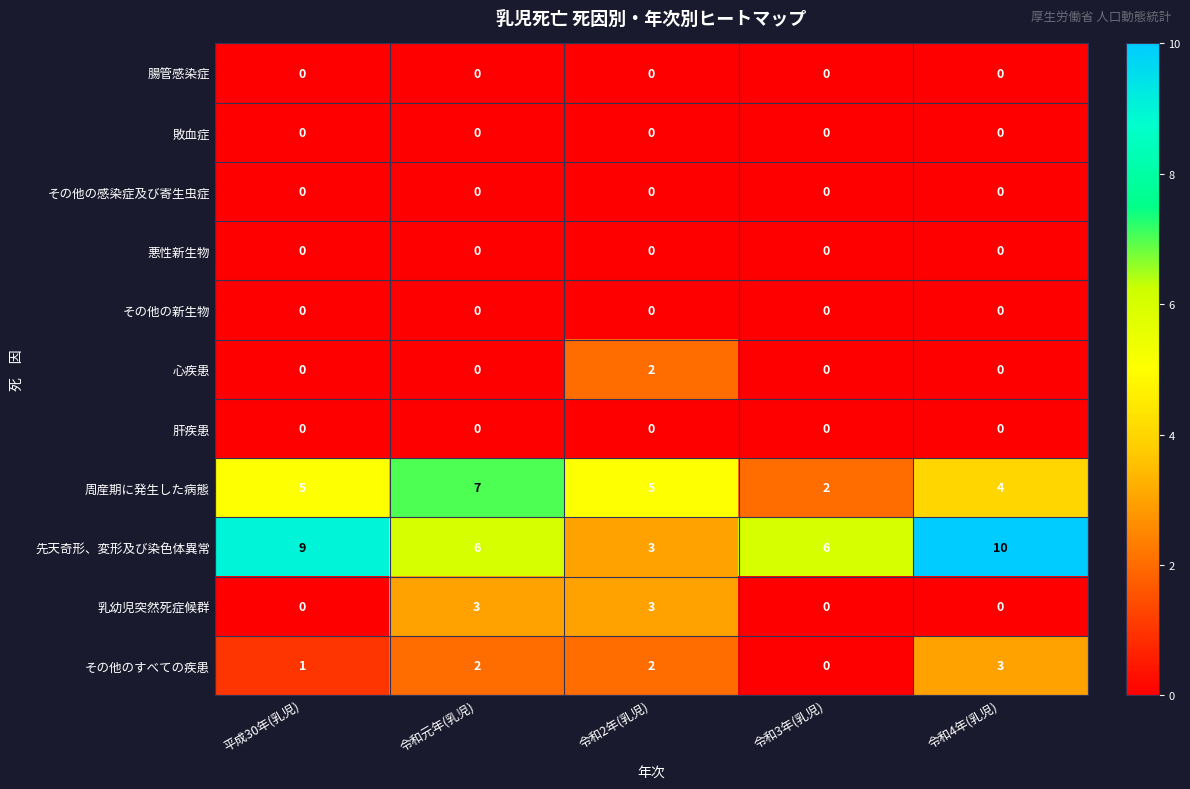

At which category is the sum across all series the highest?

令和元年(乳児)